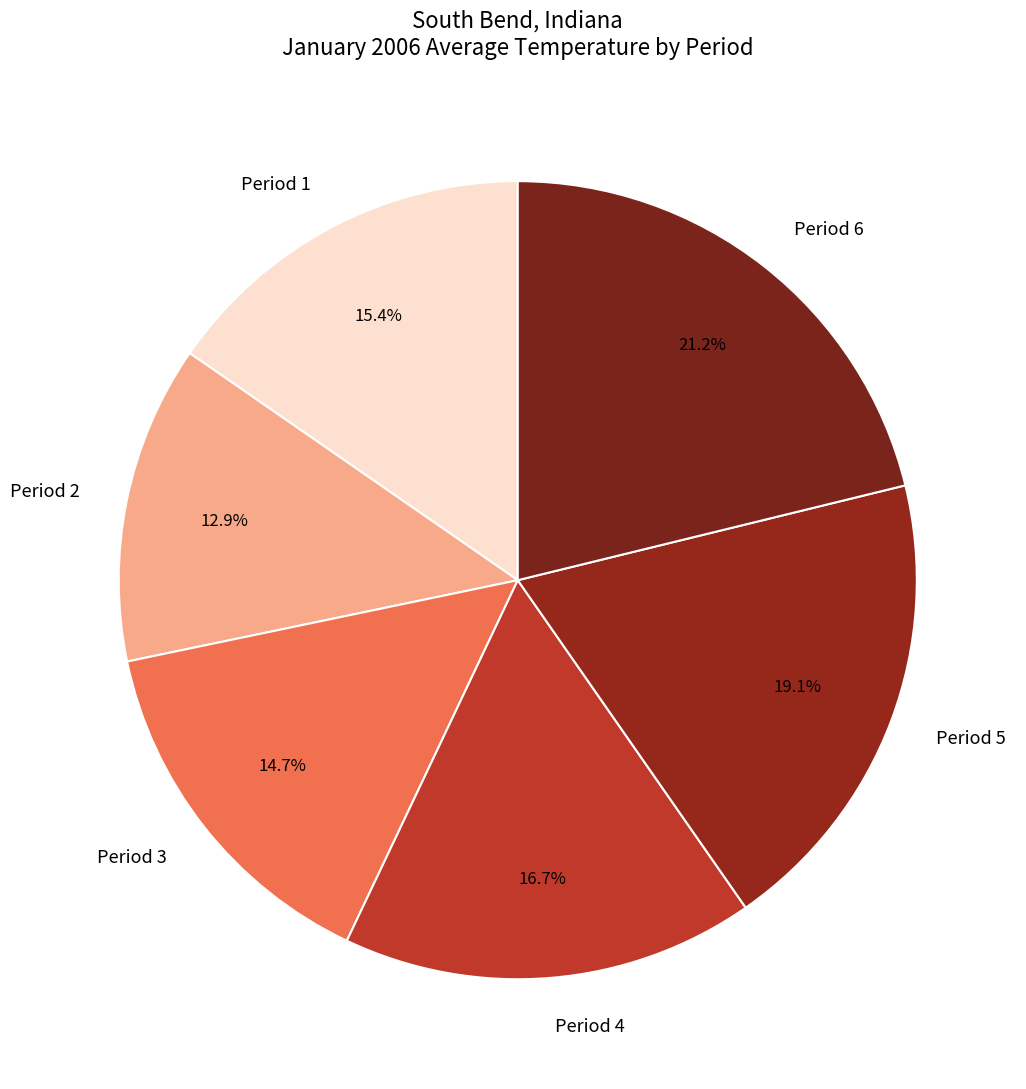

Which slice is the largest?

Period 6